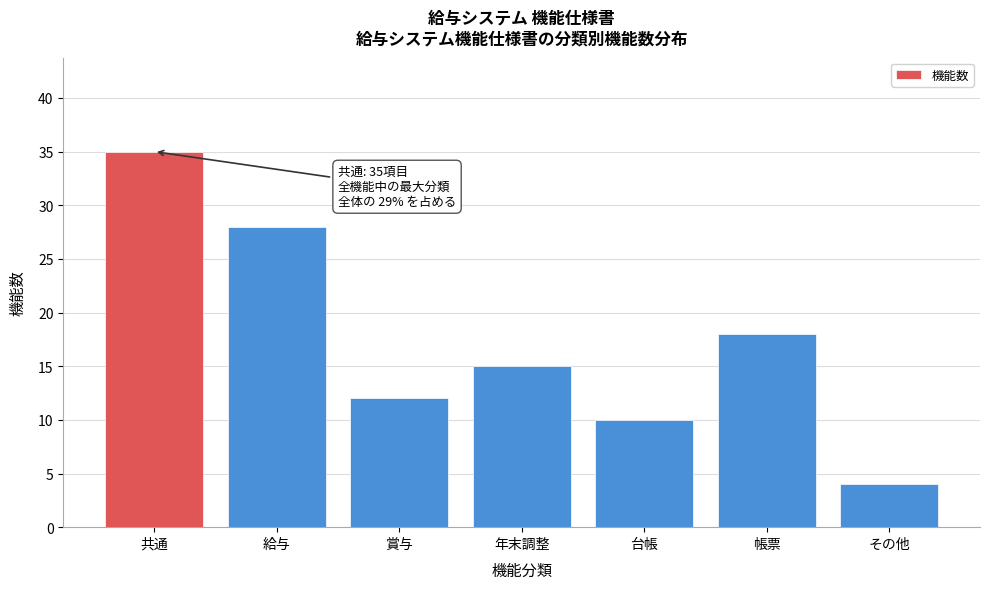

Reading left to right, list all the values displayed in this chart.

35	28	12	15	10	18	4